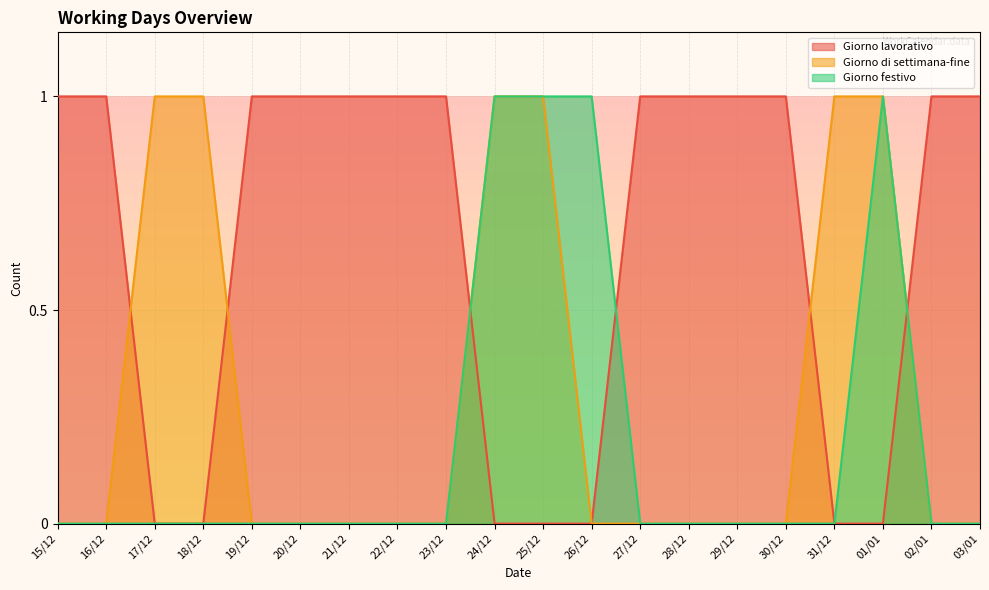

At which category is the sum across all series the highest?

24/12